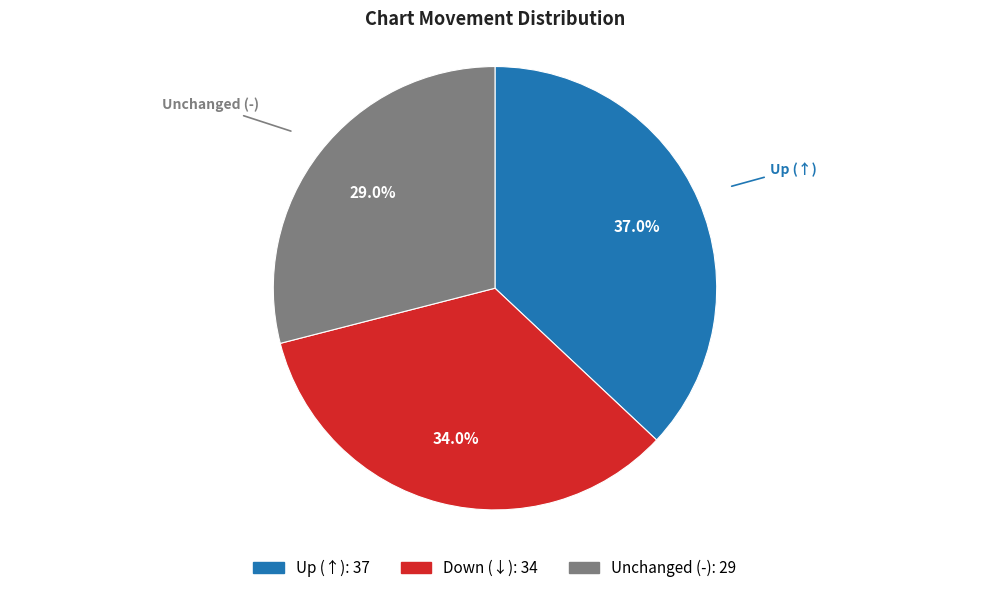

Is there any slice that represents more than half of the pie?

No